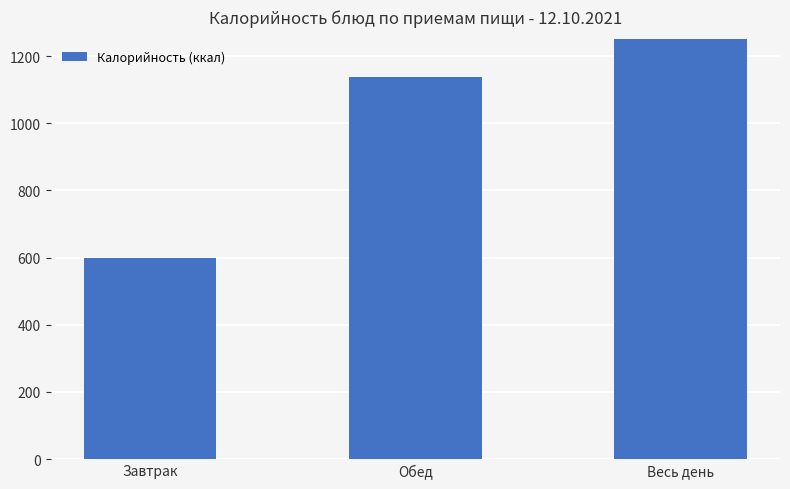

What is the average value?

1158.6